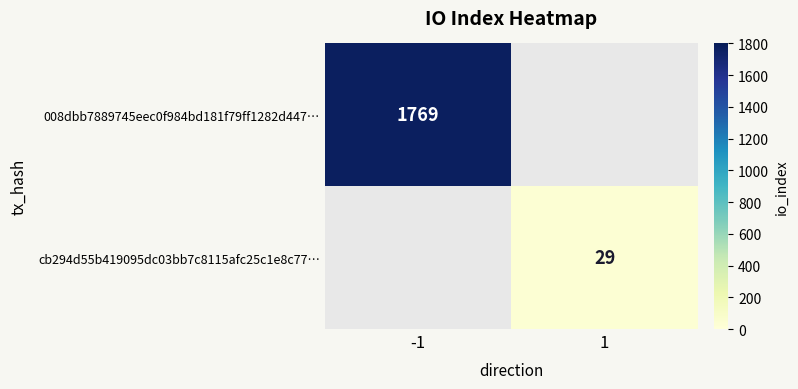

List the series in order of their overall mean, highest first.

008dbb7889745eec0f984bd181f79ff1282d447…, cb294d55b419095dc03bb7c8115afc25c1e8c77…